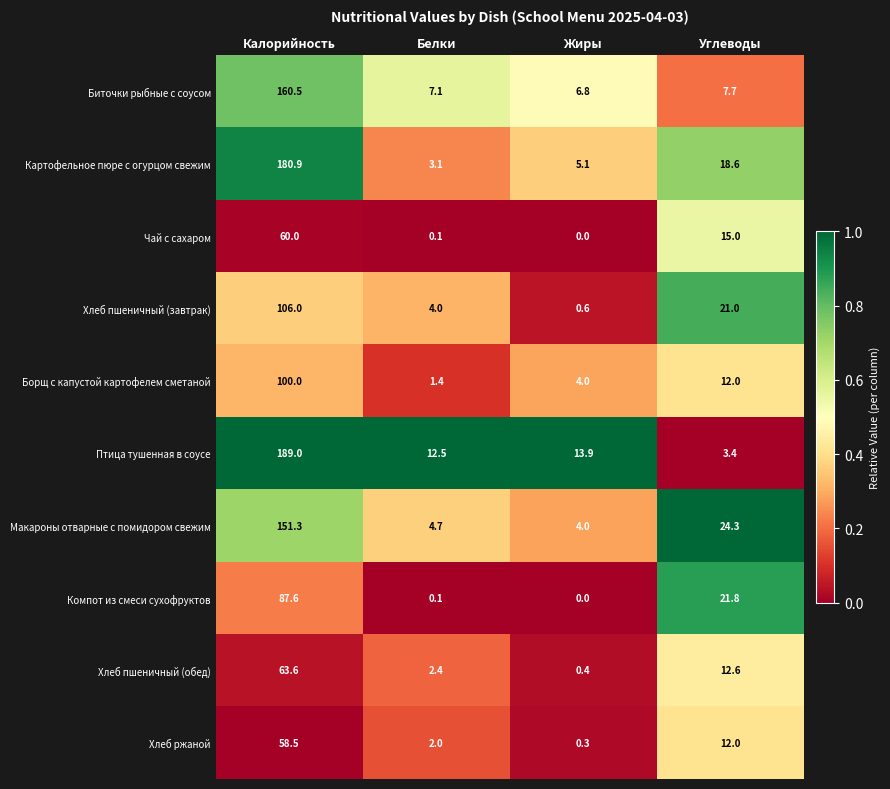

What is the spread (max minus min) of values at Жиры?

13.9